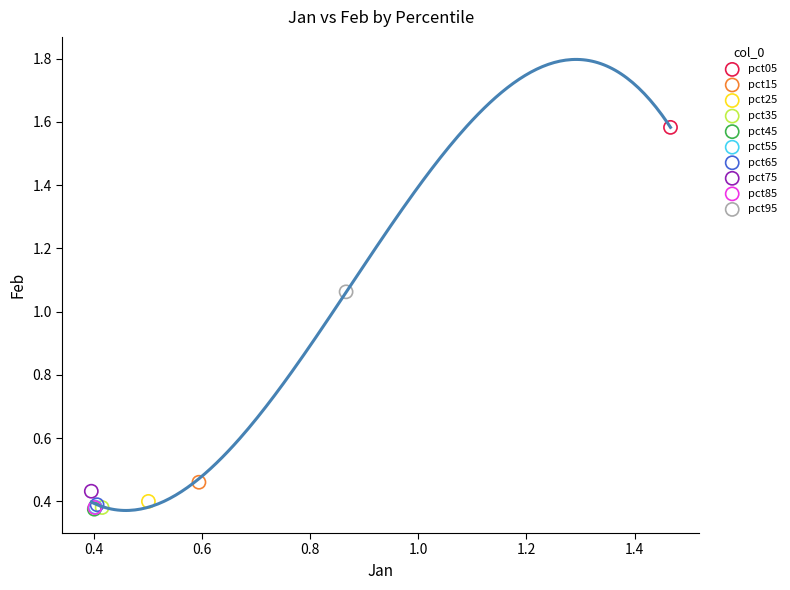

What are all the series names shown in the legend?

pct05, pct15, pct25, pct35, pct45, pct55, pct65, pct75, pct85, pct95